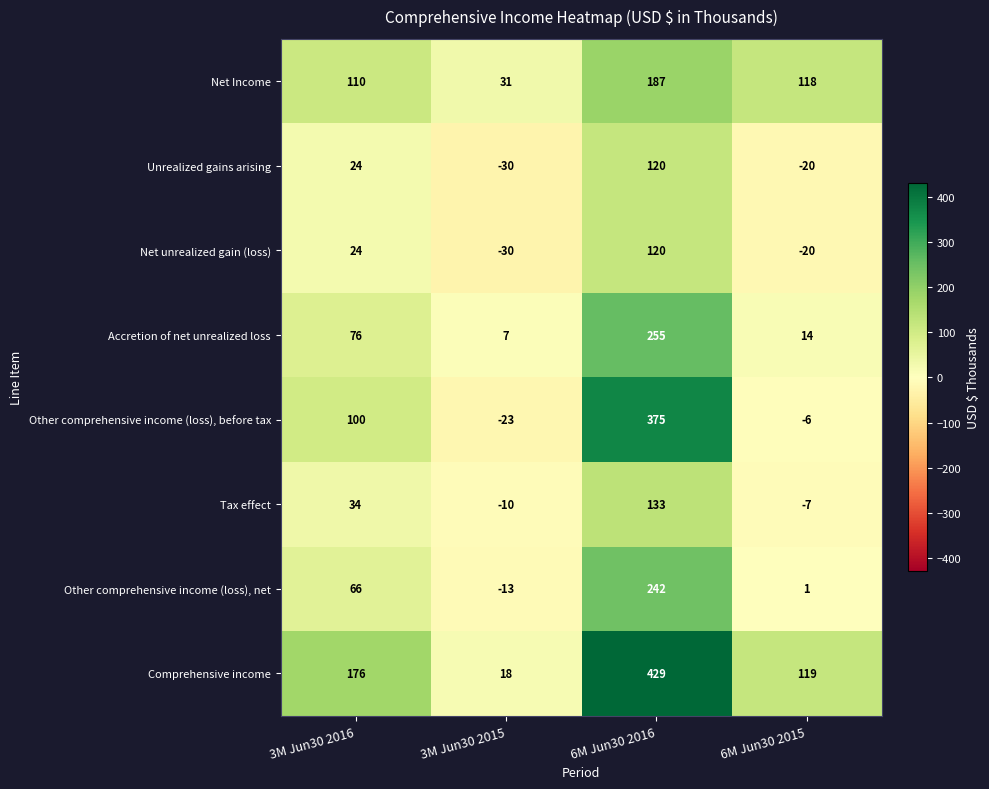

At how many categories does at least one series exceed 154?

2